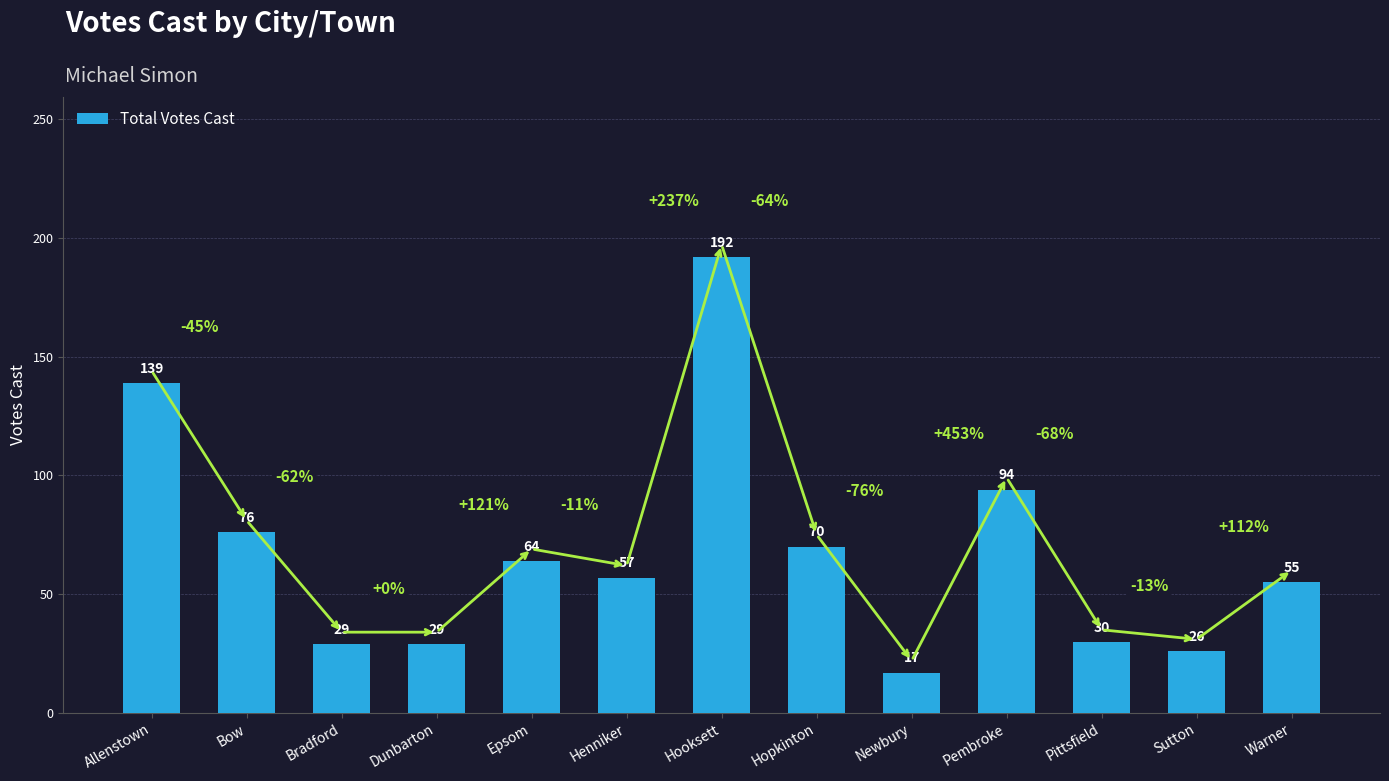

Are the bars grouped side by side (vs. stacked)?

No